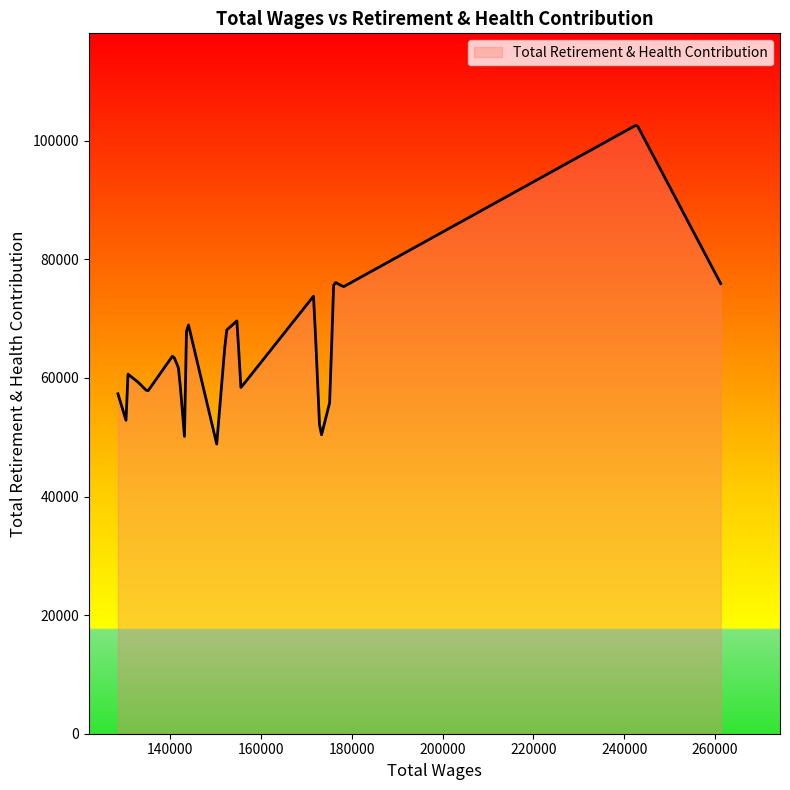

What is the smallest value displayed?

48844.5